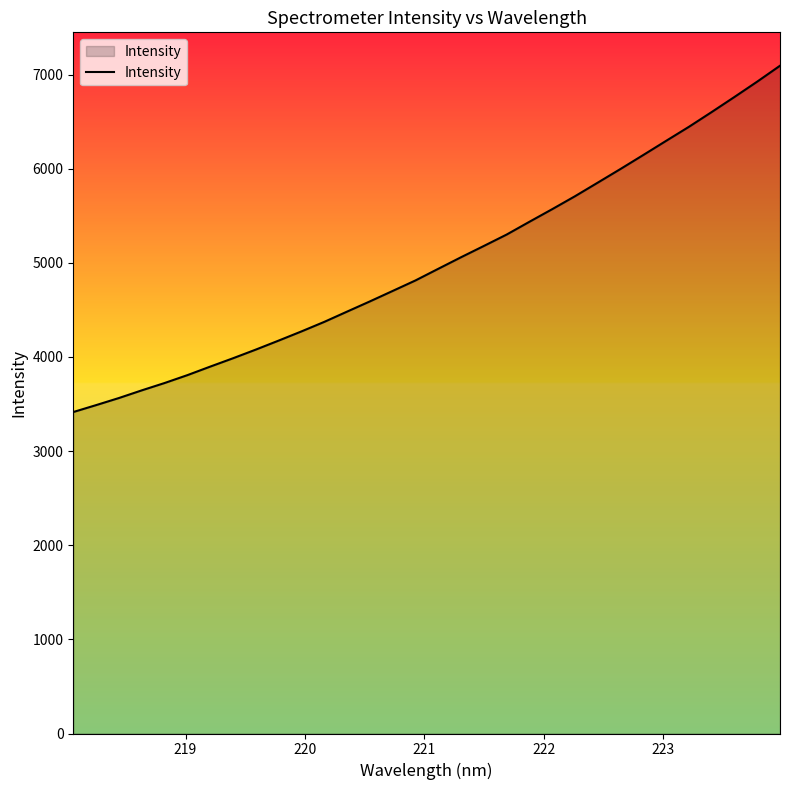

What is the greatest value displayed?

7094.1